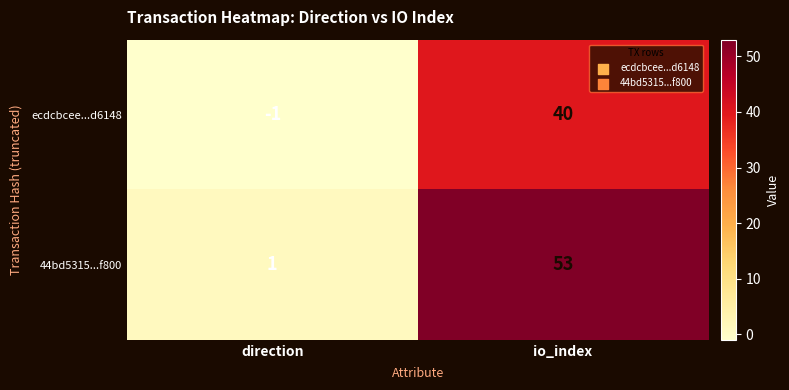

How many series are shown in this chart?

2